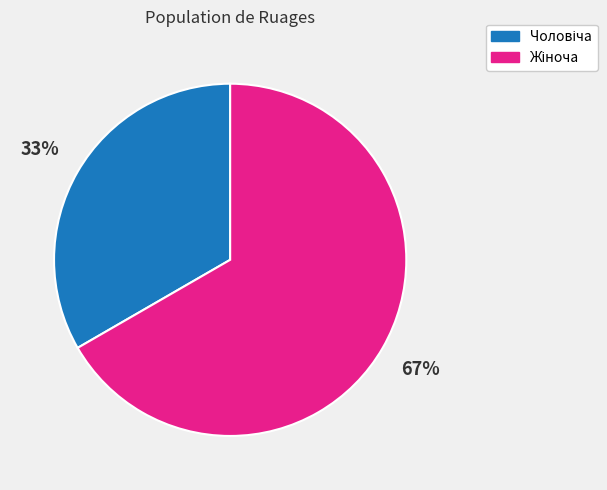

Is there any slice that represents more than half of the pie?

Yes